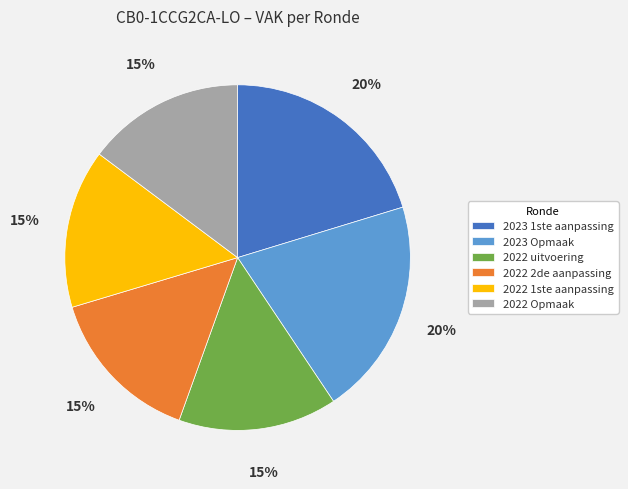

Between 2023 1ste aanpassing and 2022 Opmaak, which is larger?

2023 1ste aanpassing